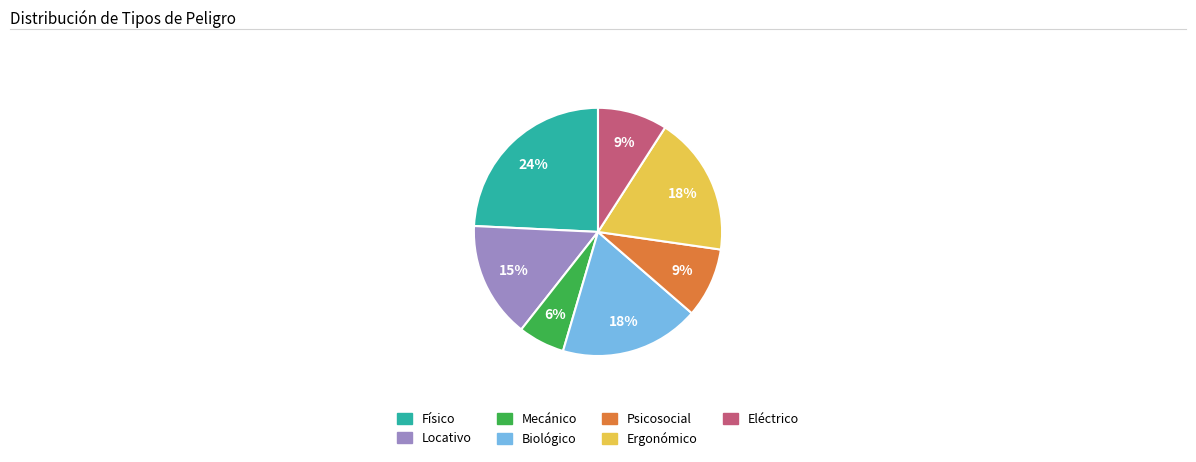

Between Eléctrico and Físico, which is larger?

Físico